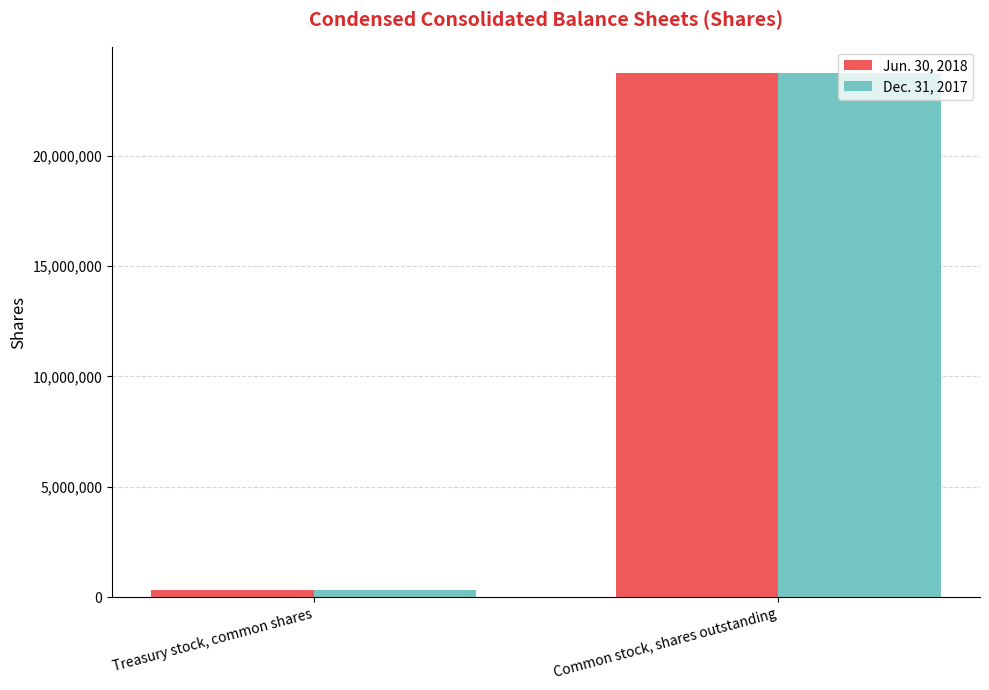

What is the sum of all Jun. 30, 2018 values?

24097100